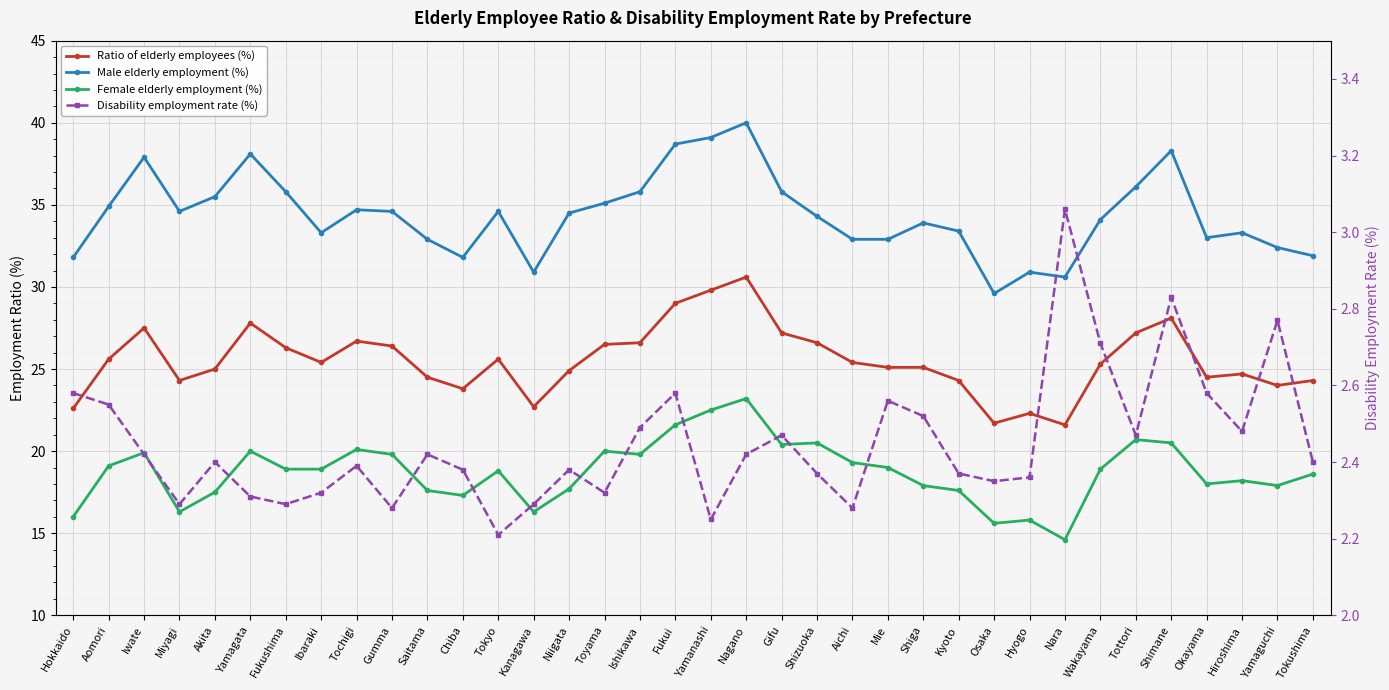

What position from the right is Akita?

32